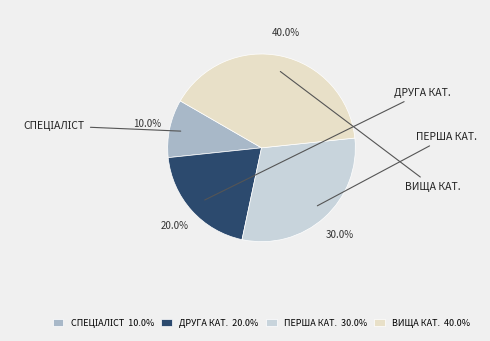

Which category has the smallest portion of the pie?

Спеціаліст